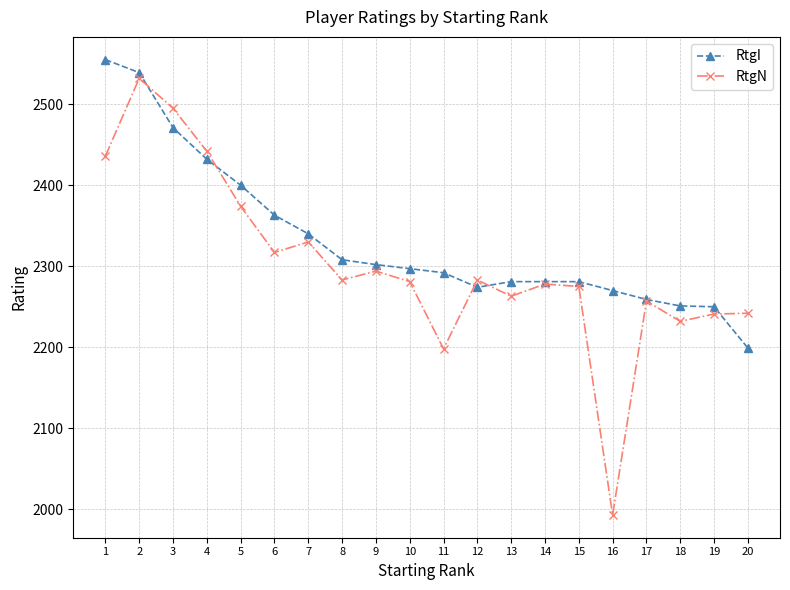

What is the sum of all RtgI values?

46645